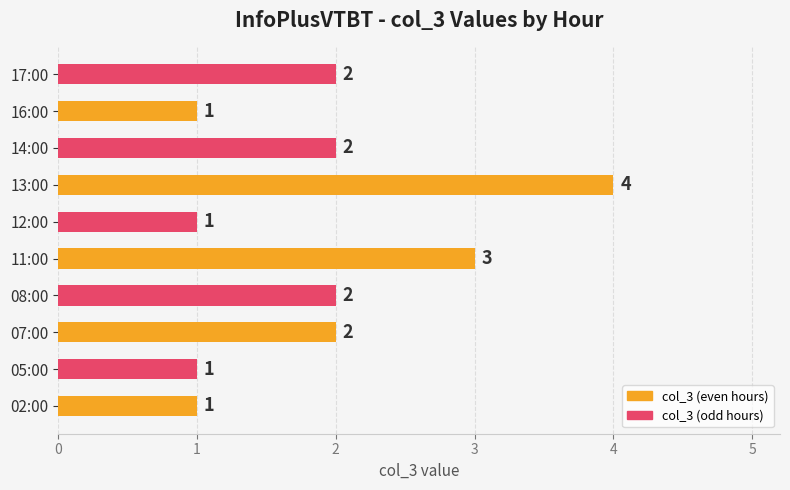

Does the chart contain any negative values?

No